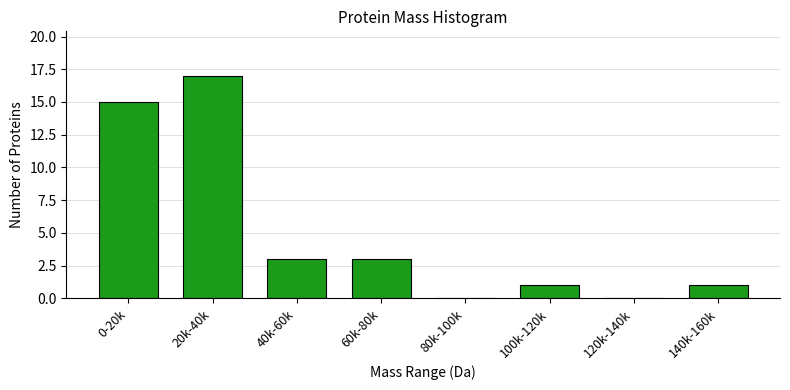

Reading left to right, what are all the values shown in this chart?

0-20k=15	20k-40k=17	40k-60k=3	60k-80k=3	80k-100k=0	100k-120k=1	120k-140k=0	140k-160k=1